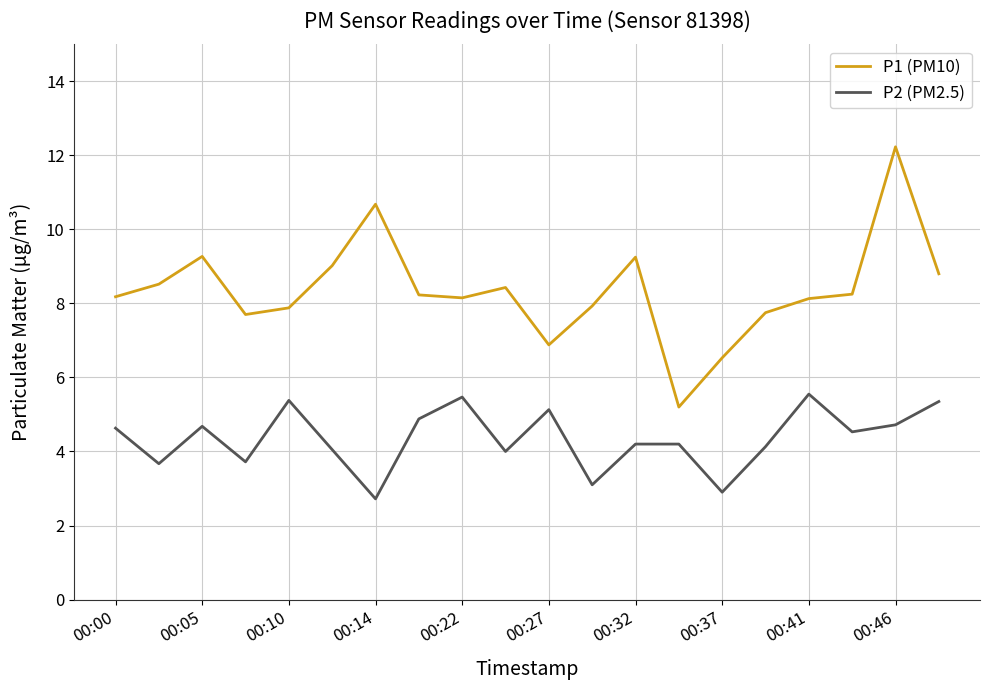

What is the greatest value displayed?

12.2